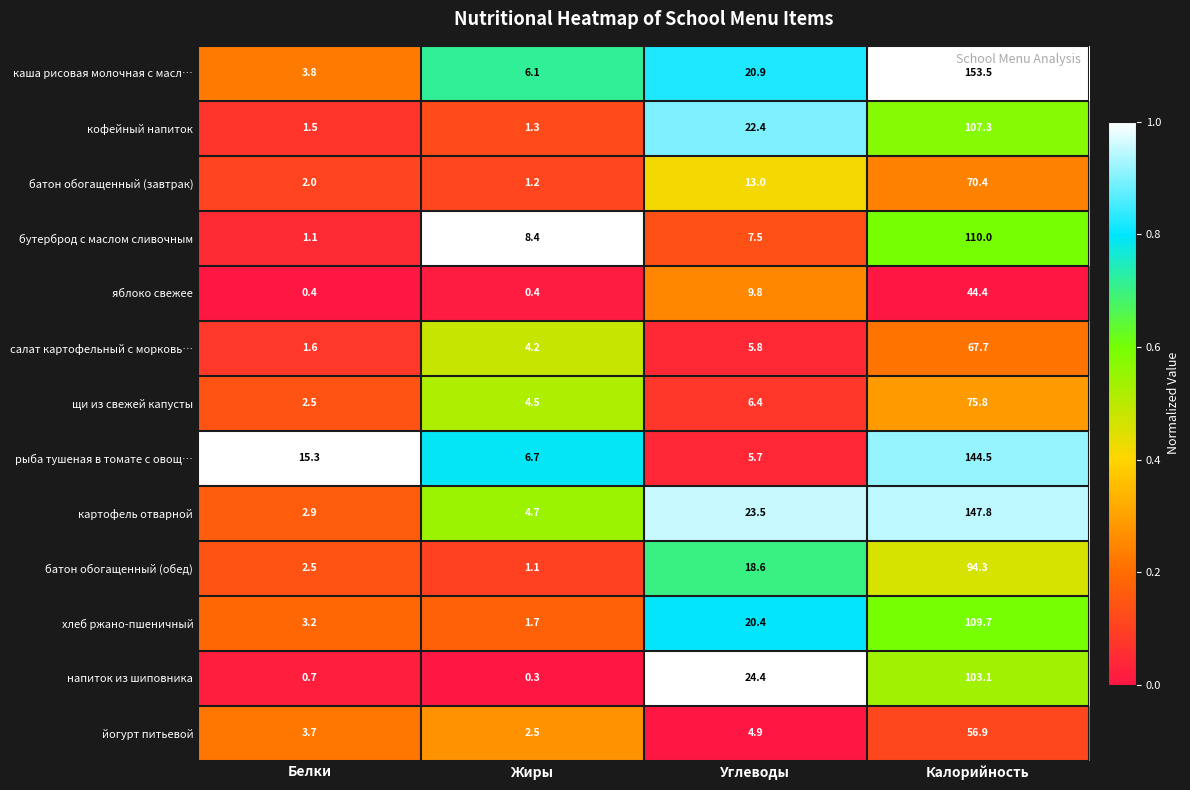

How many values in the картофель отварной series exceed 23?

2